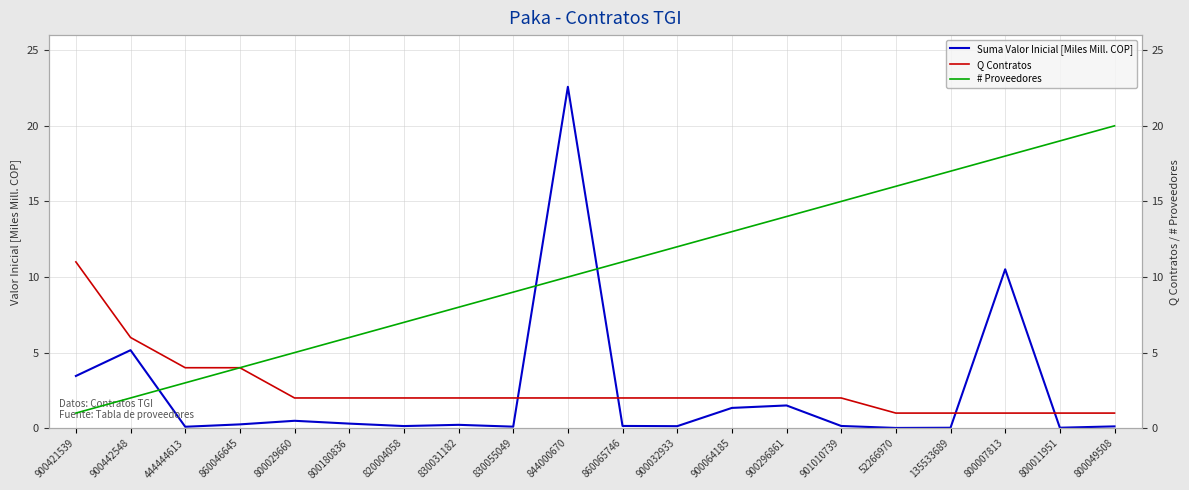

What is the value of the Suma Valor Inicial [Miles Mill. COP] point at the 4th from the left?

0.3